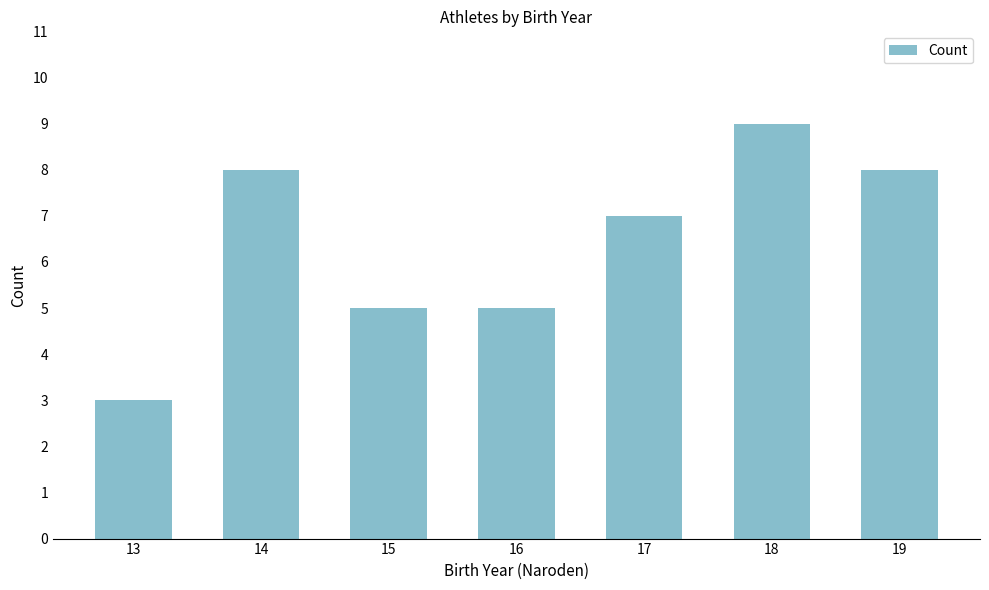

The value at 15 is 5. True or false?

True